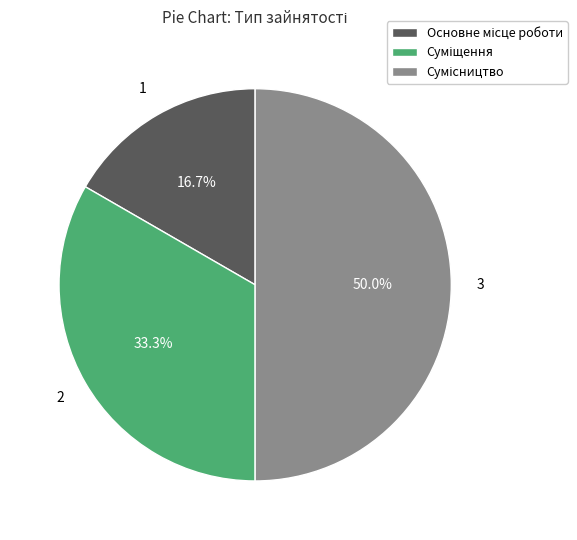

How many slices are in this pie chart?

3